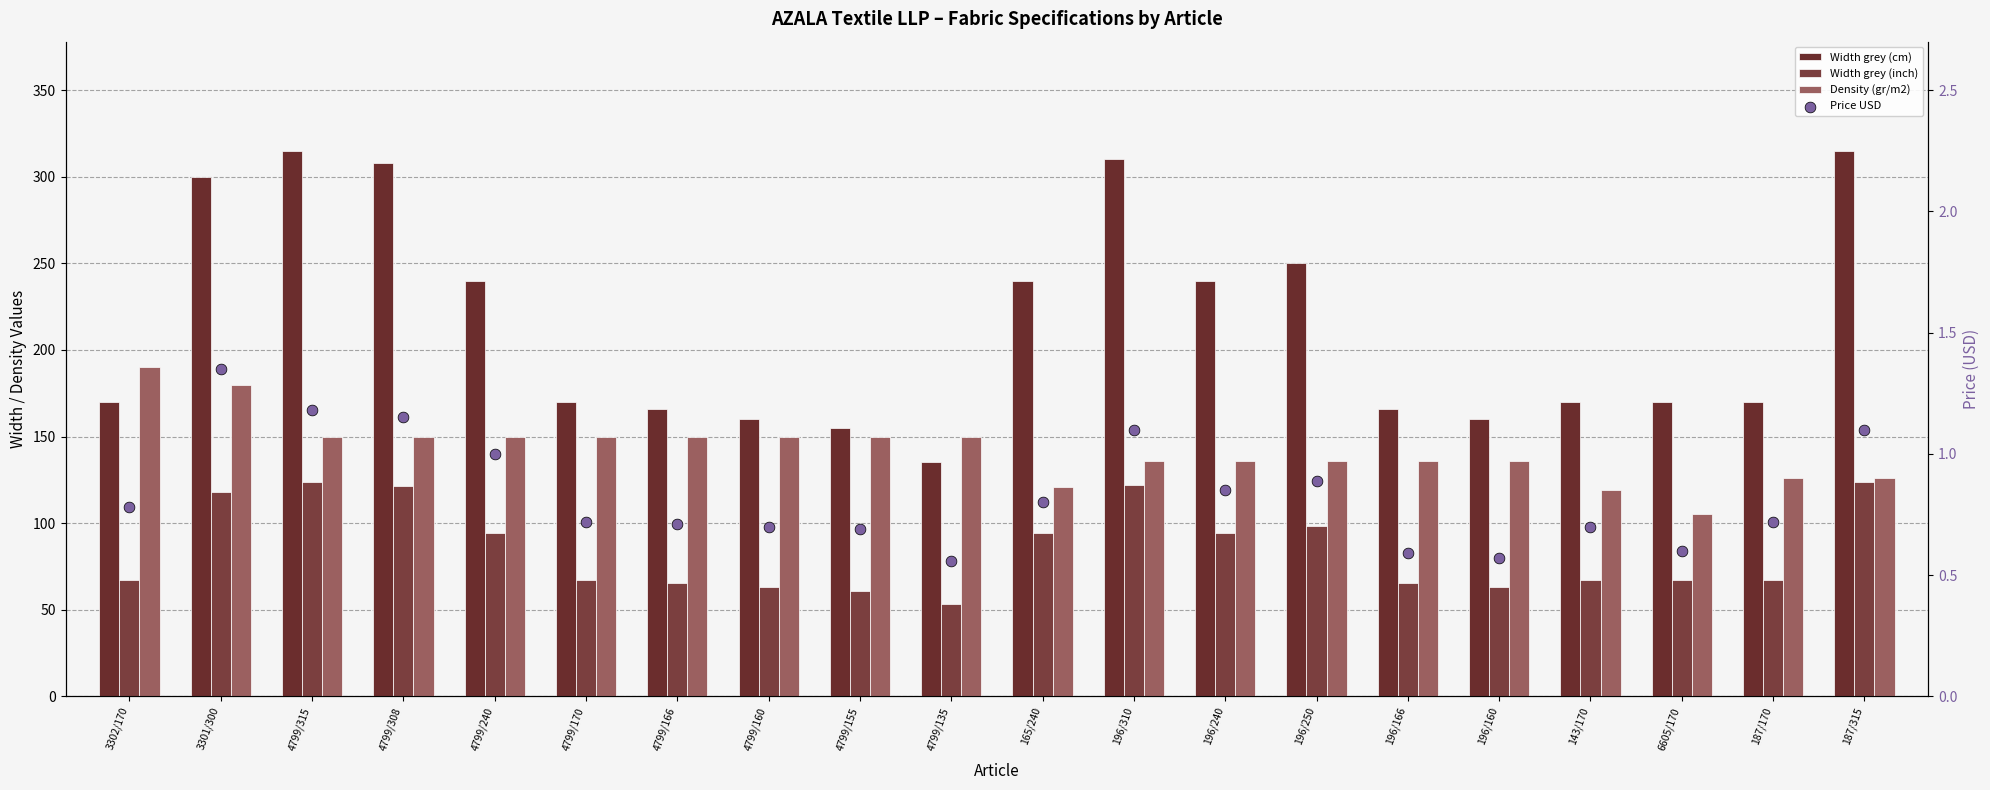

Which series has the largest total across all categories?

Width grey (cm)